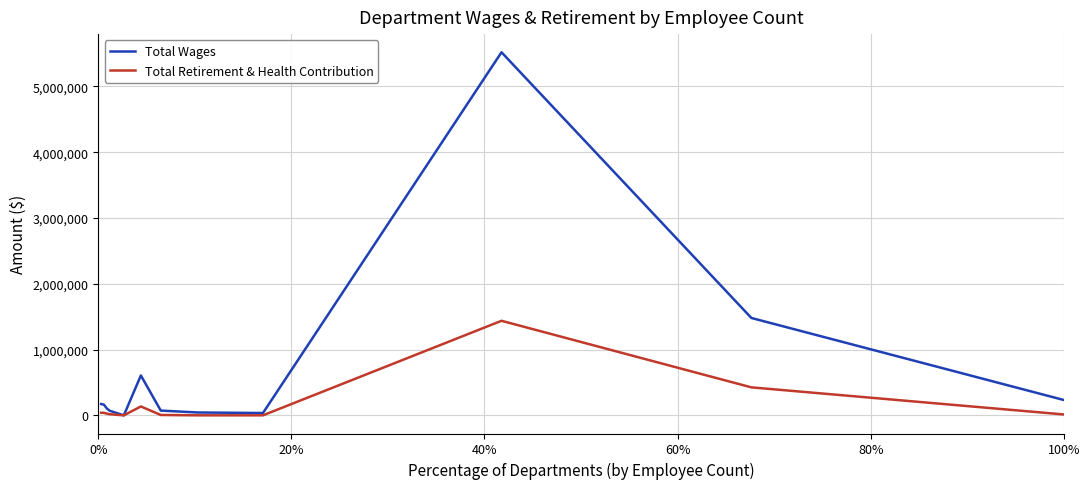

Which series has the largest total across all categories?

Total Wages